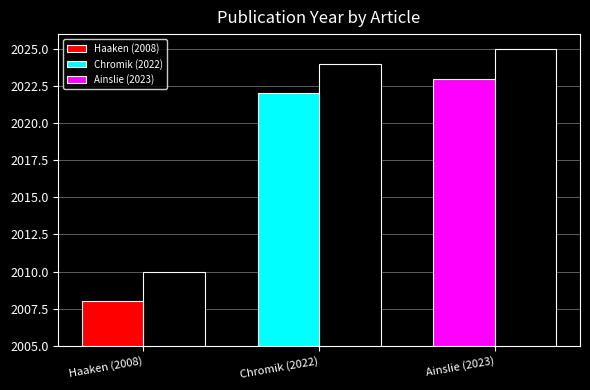

What is the label of the 3rd bar from the left?

Ainslie (2023)